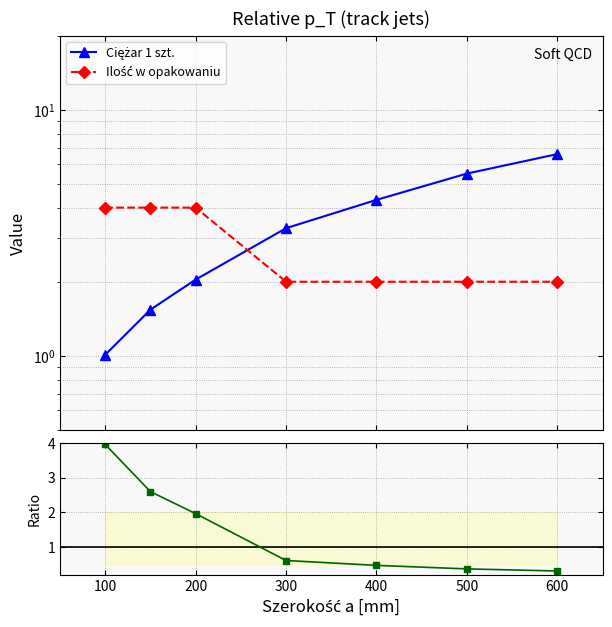

What is the average value of the Ilość w opakowaniu series?

2.9